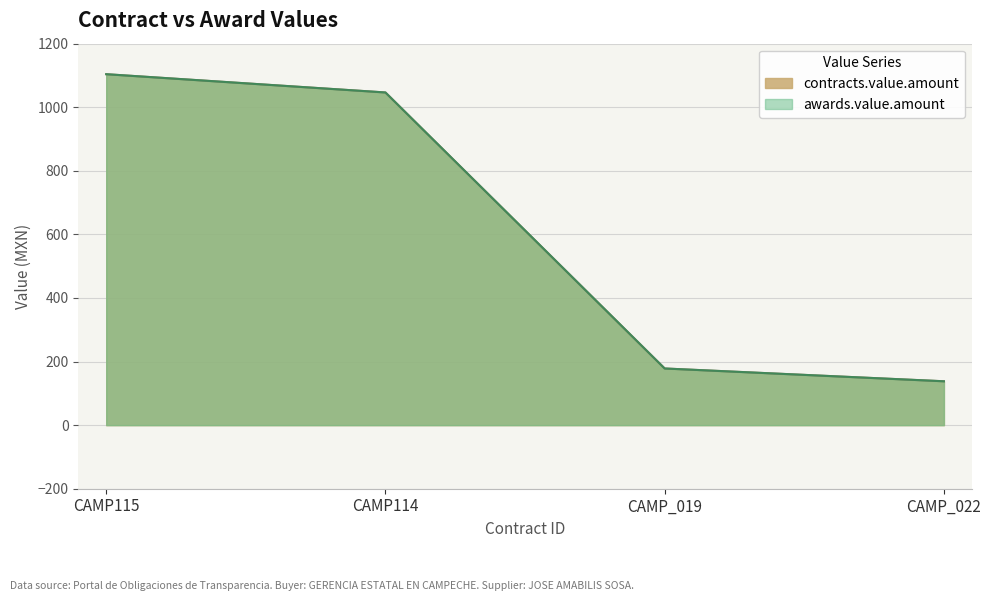

What is the change in value from CAMP115 to CAMP_022?

-966.0